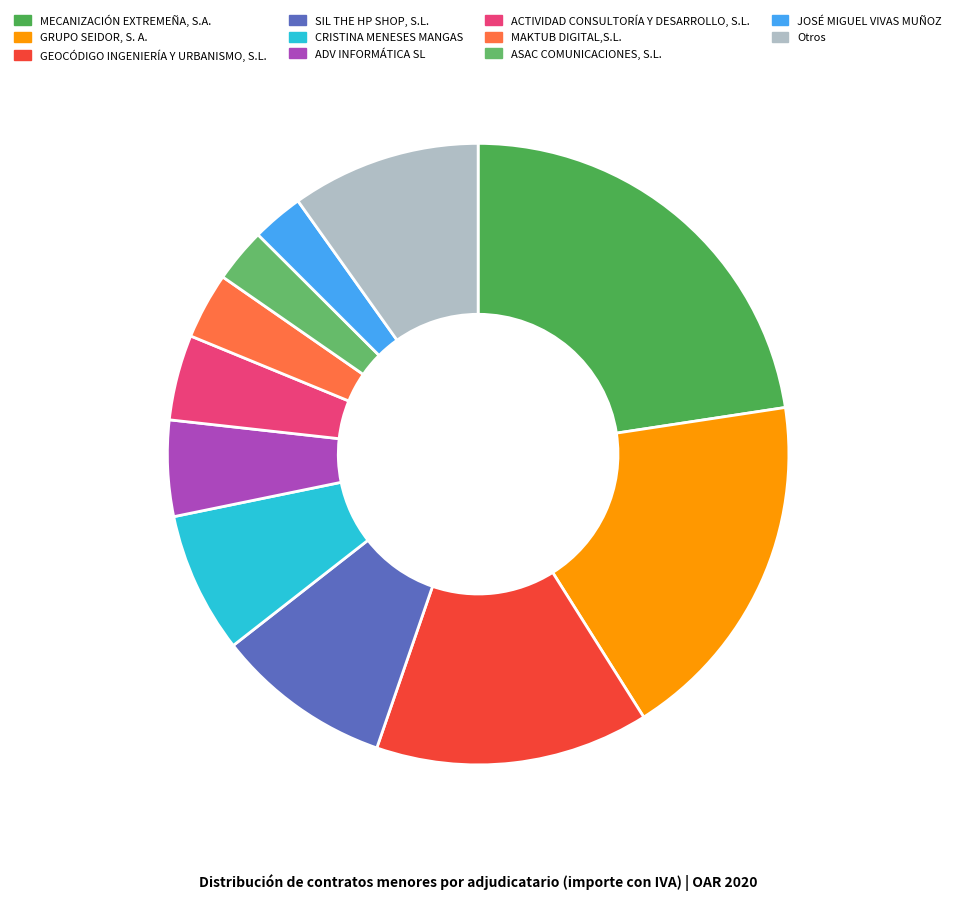

How many slices are in this pie chart?

11